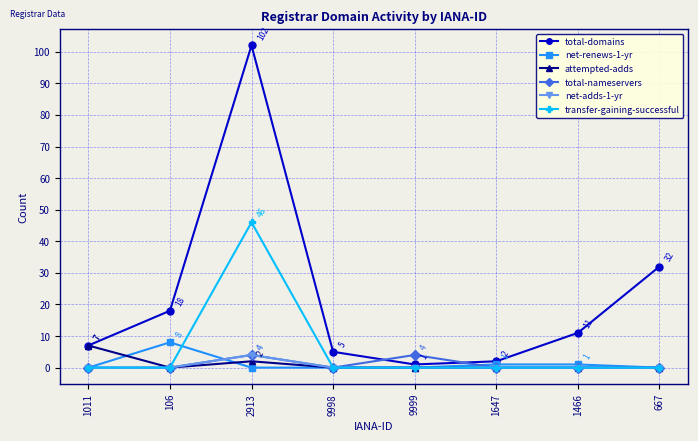

Count the attempted-adds values in the range 0 to 2.

7